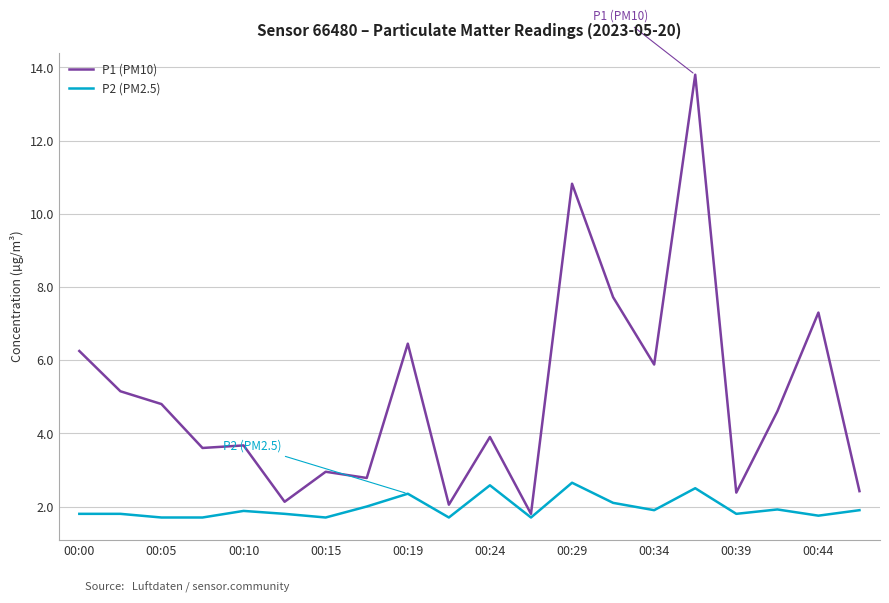

What is the lowest value of the P1 (PM10) series?

1.8